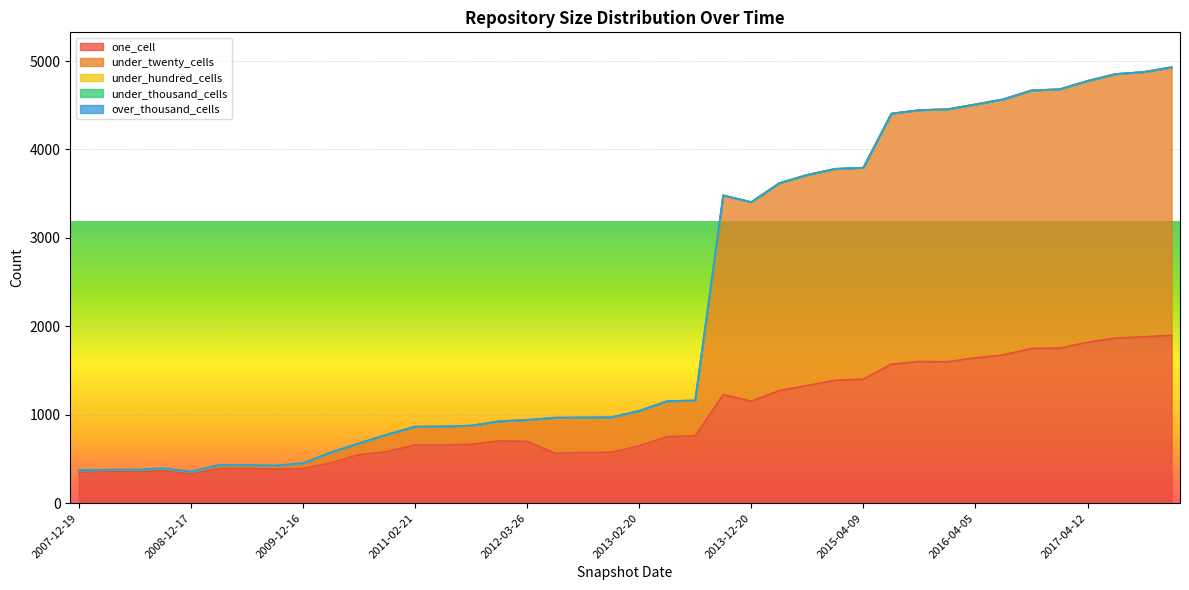

How many interior local valleys does the one_cell series have?

5